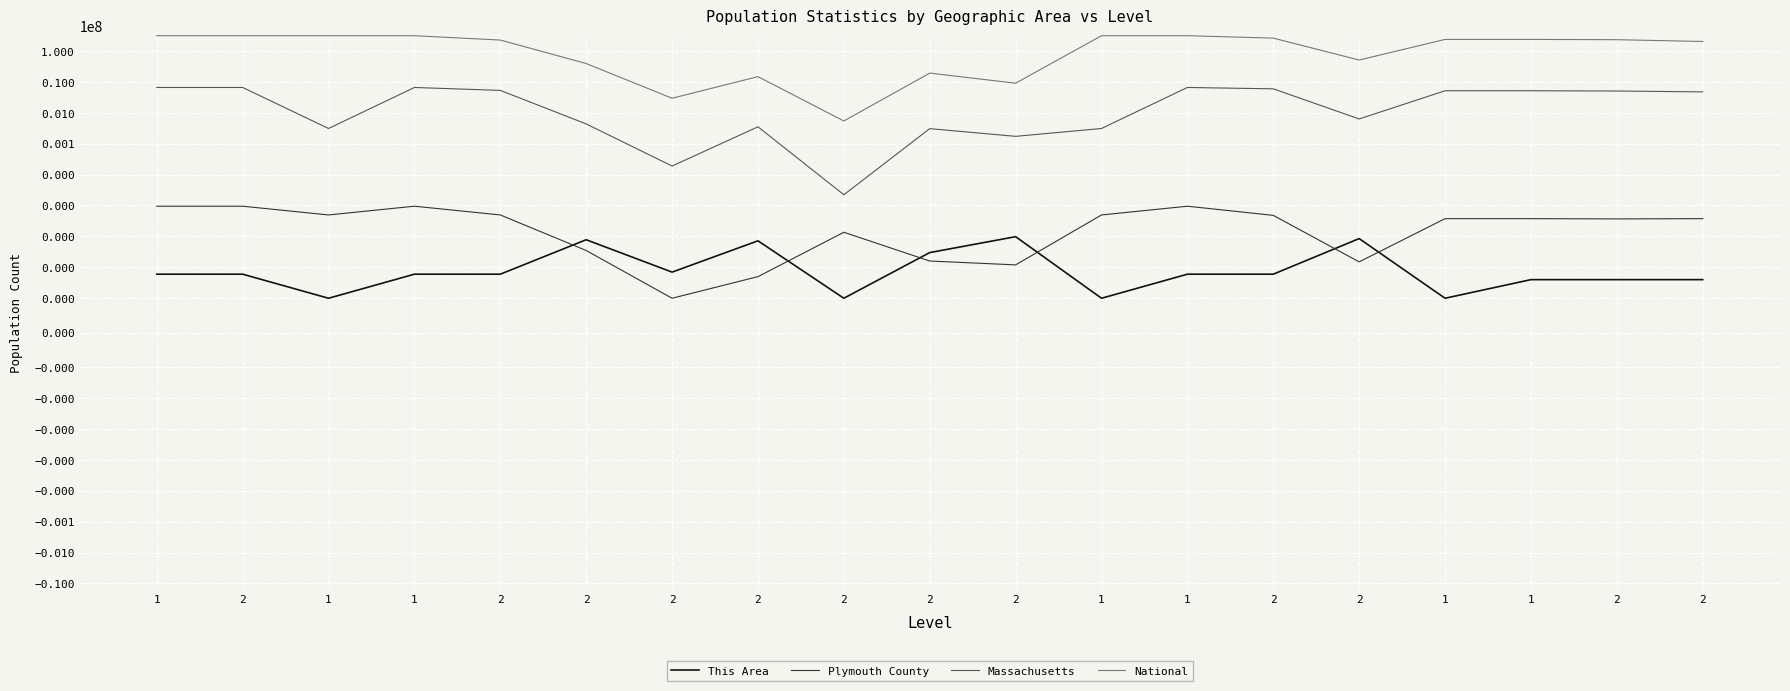

Reading right to left, list all the values displayed in this chart.

This Area: 2=4	2=4	1=4	1=1	2=85	2=6	1=6	1=1	2=98	2=30	2=1	2=72	2=7	2=78	2=6	1=6	1=1	2=6	1=6
Plymouth County: 2=375	2=368	1=375	1=375	2=15	2=479	1=947	1=494	2=12	2=16	2=136	2=5	2=1	2=35	2=494	1=947	1=494	2=947	1=947
Massachusetts: 2=4711931	2=5030690	1=5128706	1=5128706	2=627654	2=5919975	1=6547629	1=308745	2=172003	2=305151	2=2223	2=349768	2=18850	2=434398	2=5265236	1=6547629	1=308745	2=6547629	1=6547629
National: 2=201217368	2=229723394	1=234564071	1=234564071	2=50477594	2=258267944	1=308745538	1=308745538	2=9009073	2=19107368	2=540013	2=14674252	2=2932248	2=38929319	2=223553265	1=308745538	1=308745538	2=308745538	1=308745538